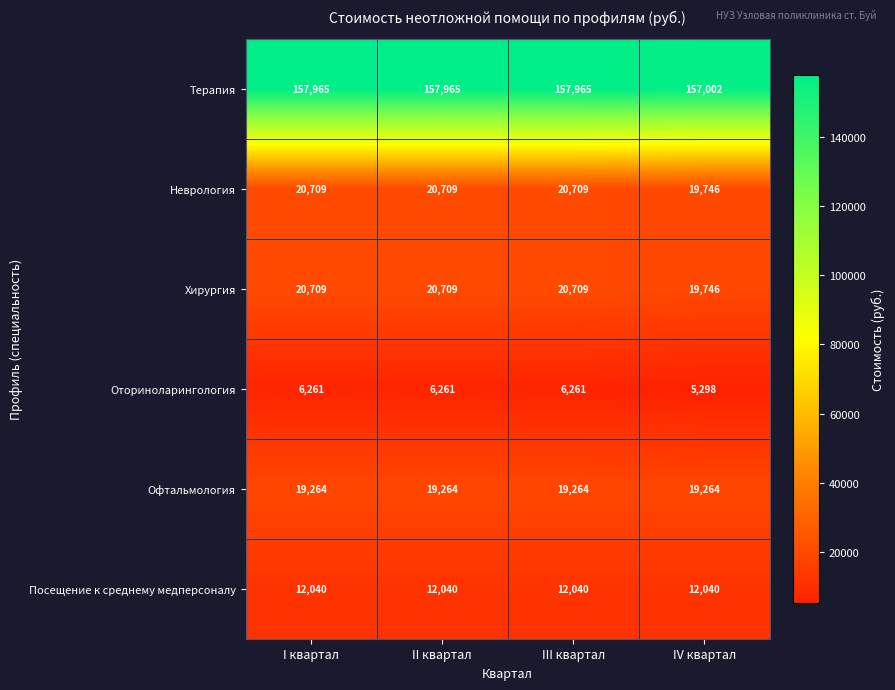

Reading left to right, extract all data points from this chart.

Терапия: 157965	157965	157965	157002
Неврология: 20709	20709	20709	19746
Хирургия: 20709	20709	20709	19746
Оториноларингология: 6261	6261	6261	5298
Офтальмология: 19264	19264	19264	19264
Посещение к среднему медперсоналу: 12040	12040	12040	12040